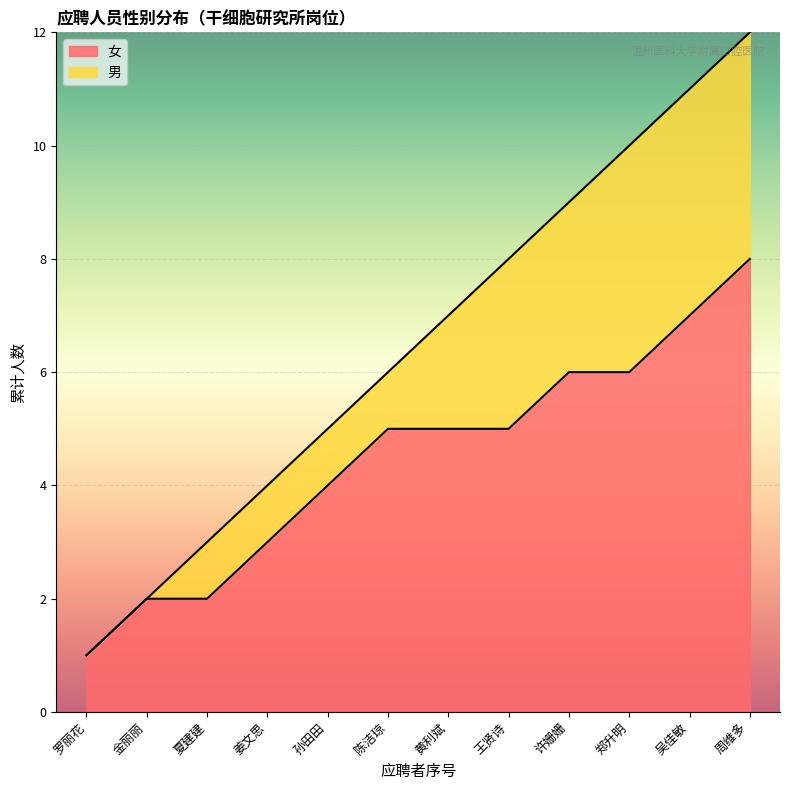

At which category is the sum across all series the highest?

周维多